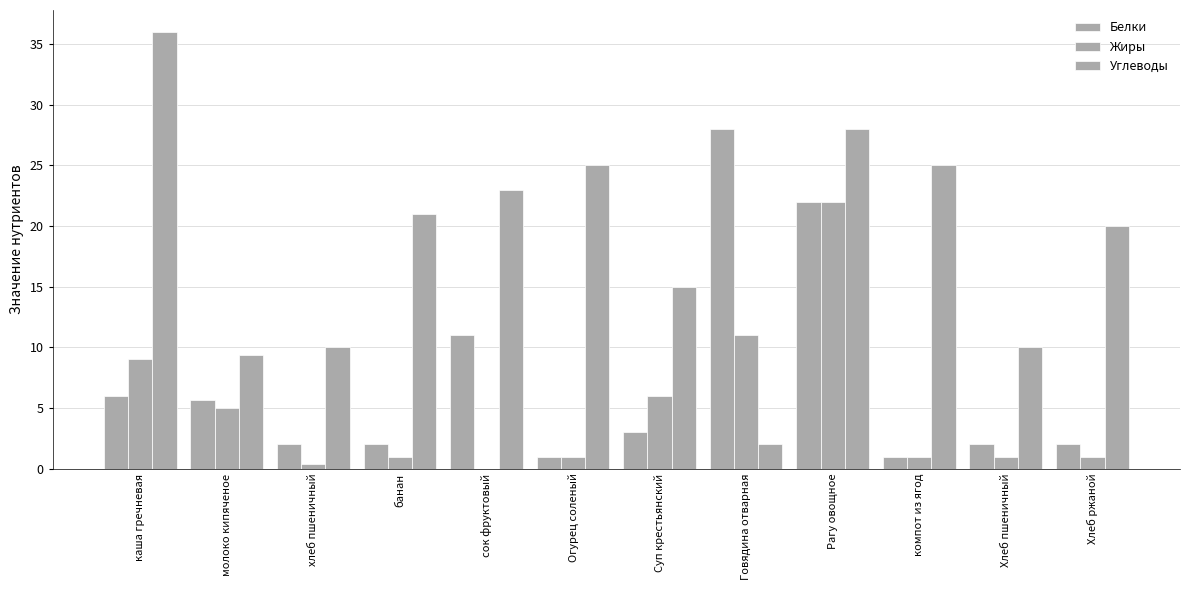

Reading right to left, transcribe all the data shown in this chart.

Белки: 2.0	2.0	1.0	22.0	28.0	3.0	1.0	11.0	2.0	2.0	5.6	6.0
Жиры: 1.0	1.0	1.0	22.0	11.0	6.0	1.0	0.0	1.0	0.4	5.0	9.0
Углеводы: 20.0	10.0	25.0	28.0	2.0	15.0	25.0	23.0	21.0	10.0	9.4	36.0